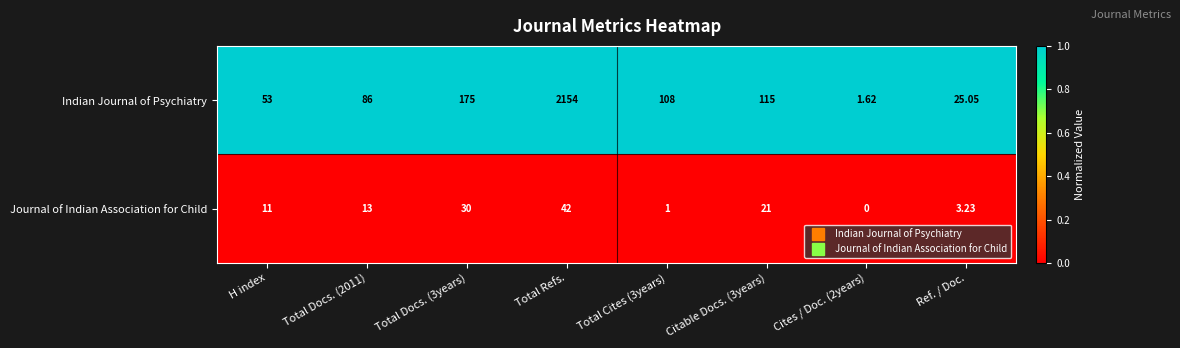

Which category has the highest value in the Indian Journal of Psychiatry series?

Total Refs.